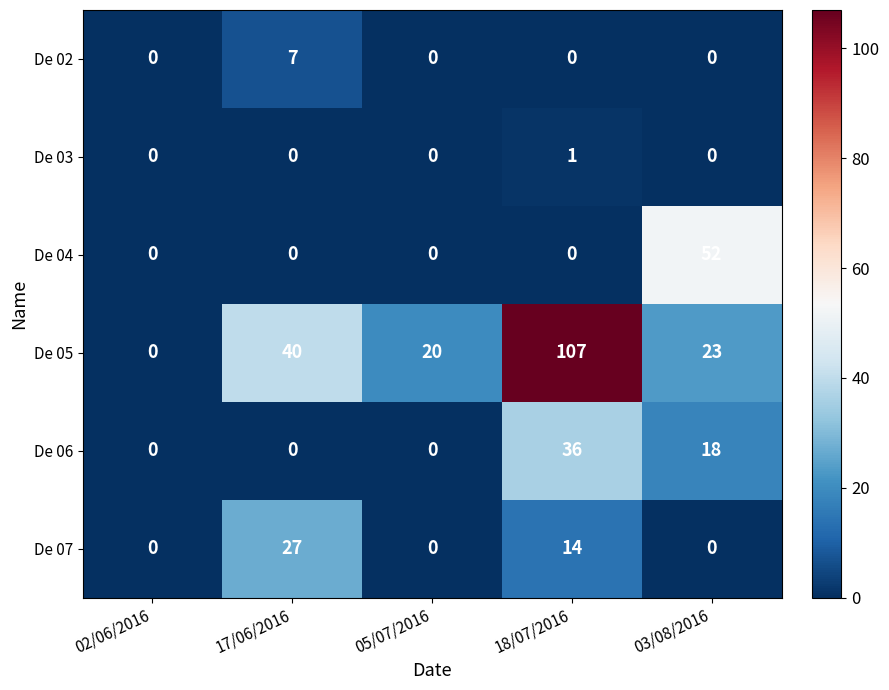

Reading left to right, transcribe all the data shown in this chart.

De 02: 02/06/2016=0	17/06/2016=7	05/07/2016=0	18/07/2016=0	03/08/2016=0
De 03: 02/06/2016=0	17/06/2016=0	05/07/2016=0	18/07/2016=1	03/08/2016=0
De 04: 02/06/2016=0	17/06/2016=0	05/07/2016=0	18/07/2016=0	03/08/2016=52
De 05: 02/06/2016=0	17/06/2016=40	05/07/2016=20	18/07/2016=107	03/08/2016=23
De 06: 02/06/2016=0	17/06/2016=0	05/07/2016=0	18/07/2016=36	03/08/2016=18
De 07: 02/06/2016=0	17/06/2016=27	05/07/2016=0	18/07/2016=14	03/08/2016=0